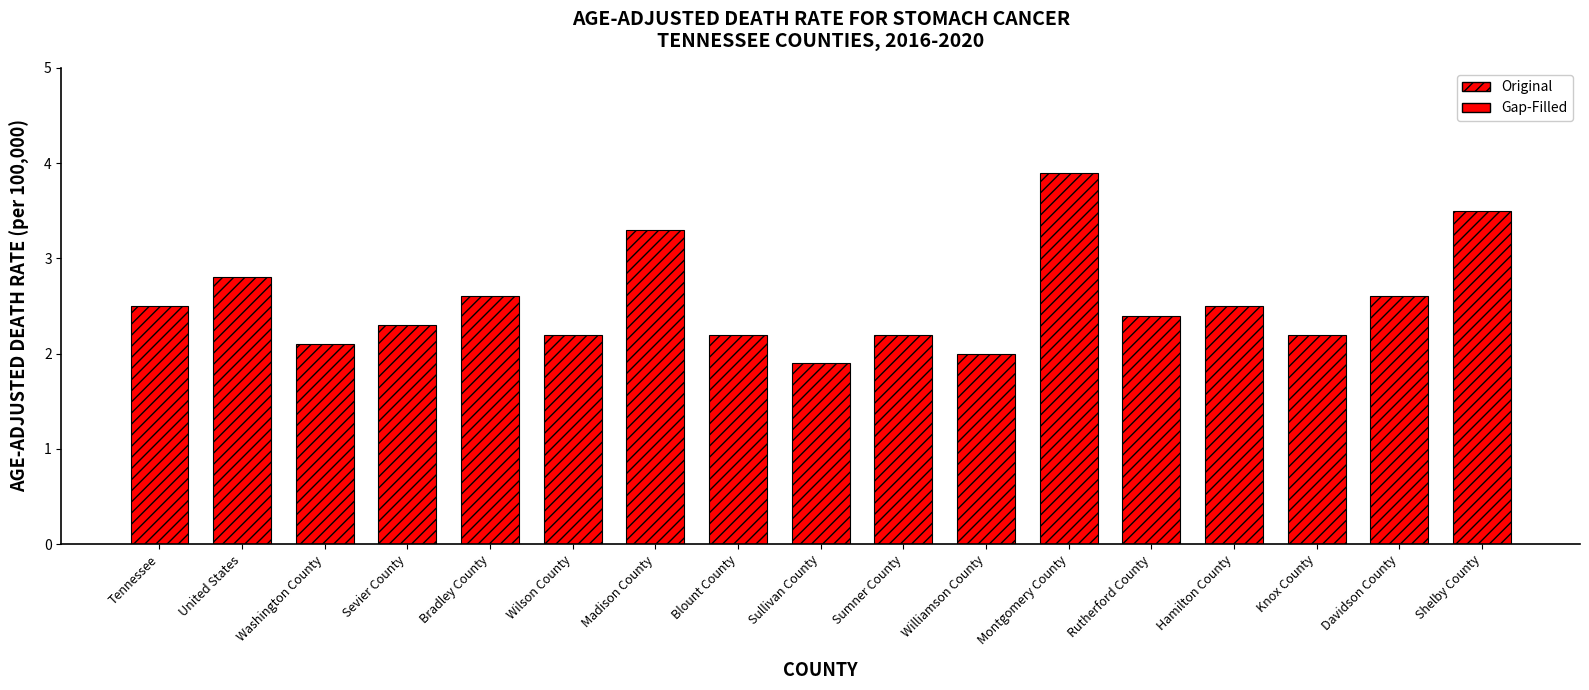

Which label corresponds to the smallest value in the chart?

Sullivan County